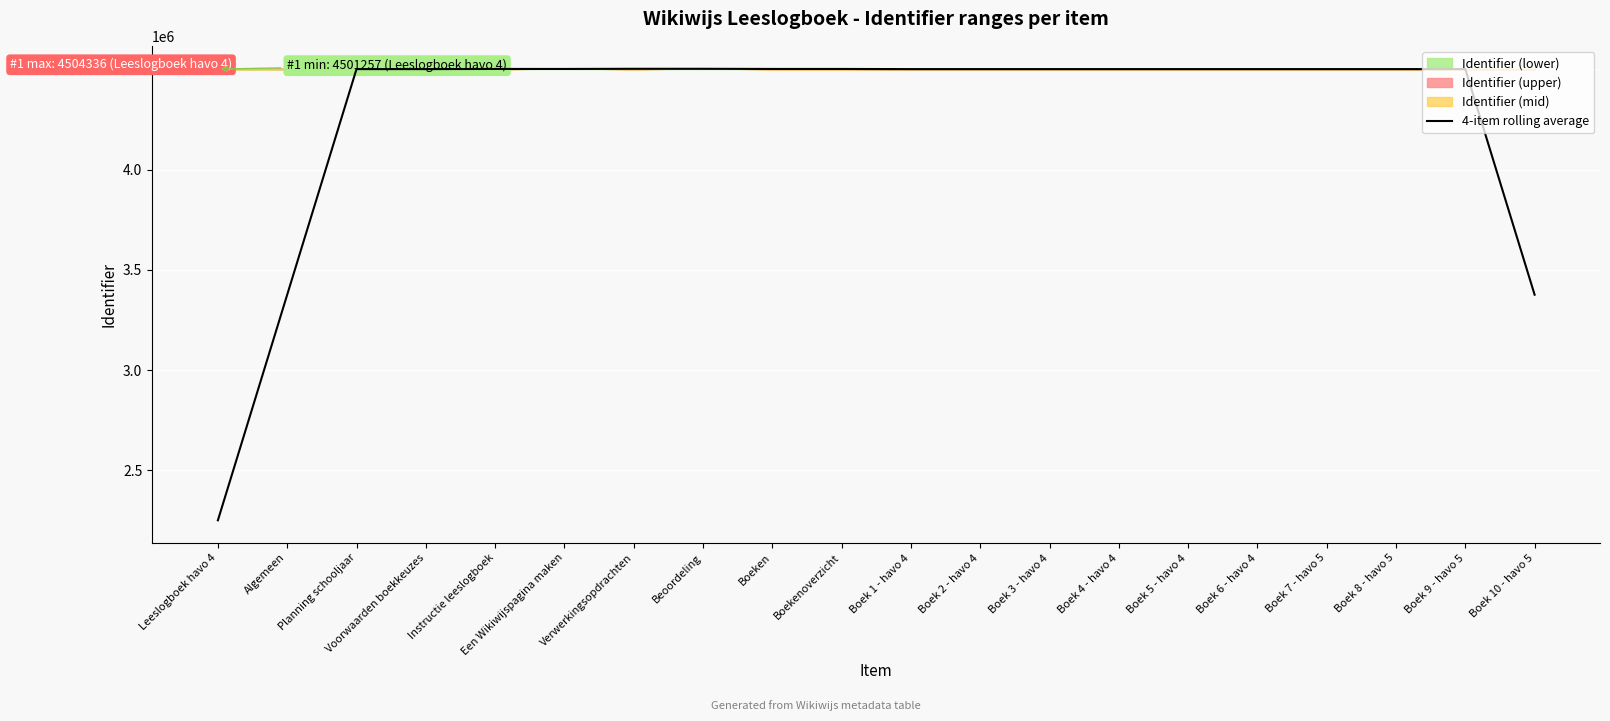

List the labels in order of value, largest first.

Beoordeling, Verwerkingsopdrachten, Boekenoverzicht, Boeken, Een Wikiwijspagina maken, Instructie leeslogboek, Boek 9 - havo 5, Boek 8 - havo 5, Boek 7 - havo 5, Boek 6 - havo 4, Boek 5 - havo 4, Boek 4 - havo 4, Boek 3 - havo 4, Boek 2 - havo 4, Boek 1 - havo 4, Planning schooljaar, Voorwaarden boekkeuzes, Boek 10 - havo 5, Algemeen, Leeslogboek havo 4